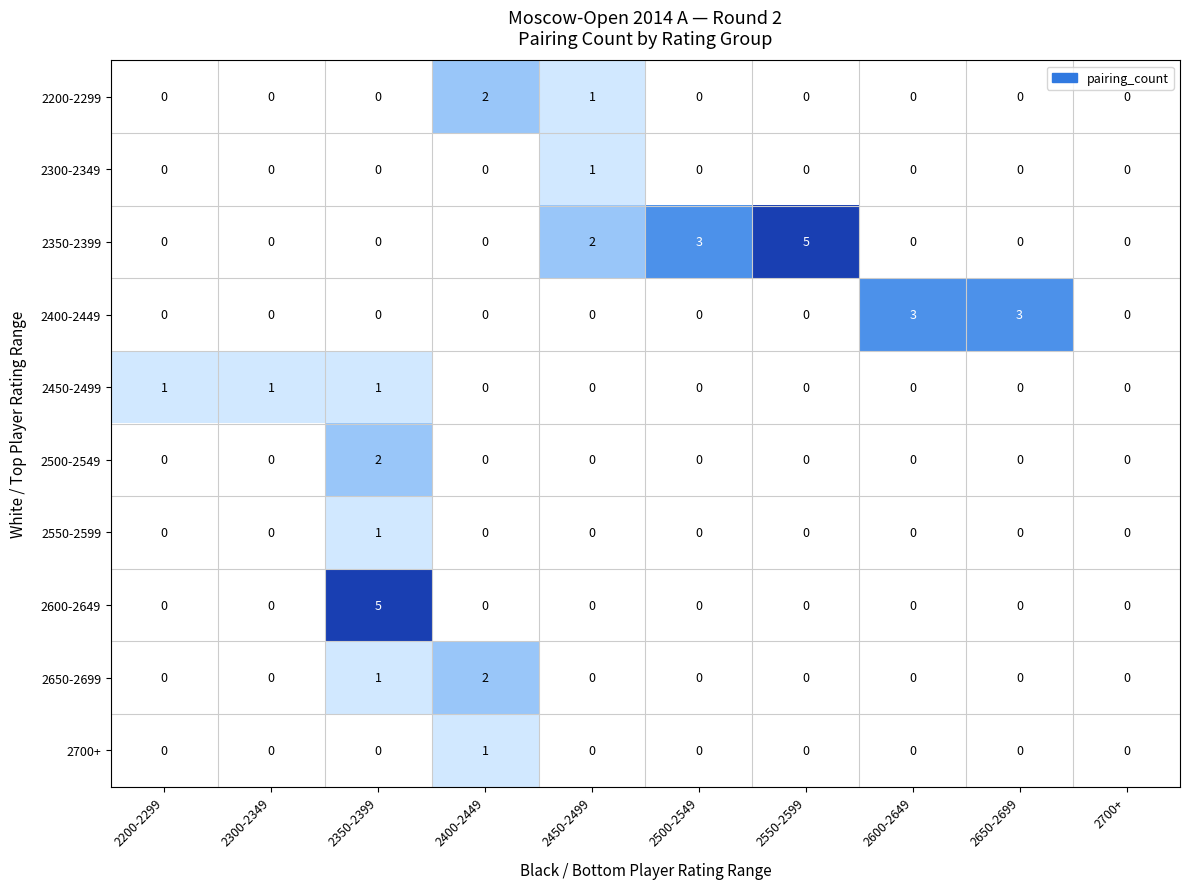

How many categories are shown in the chart?

10